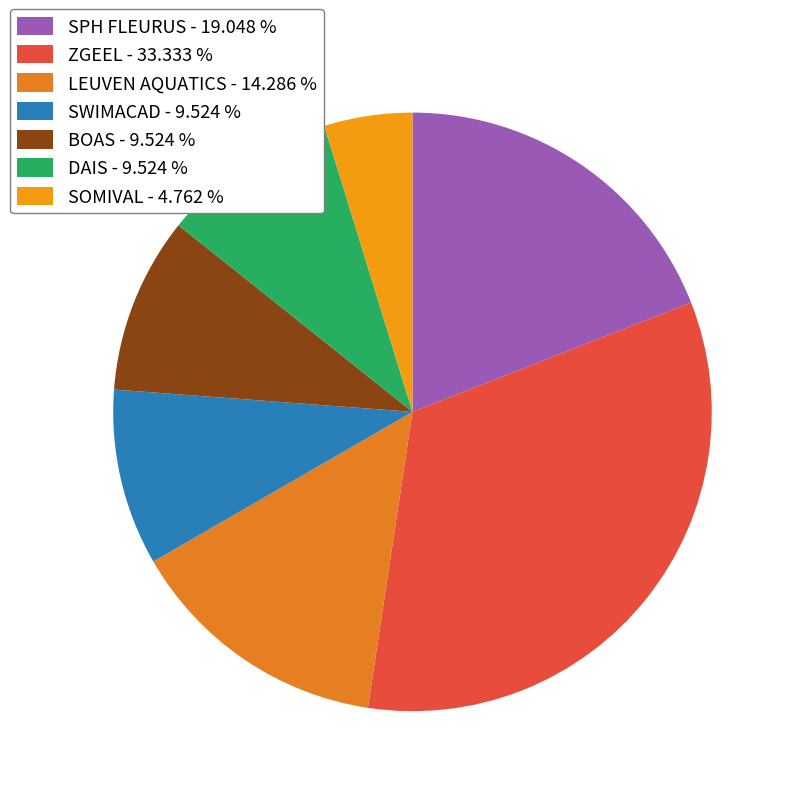

Is there any slice that represents more than half of the pie?

No